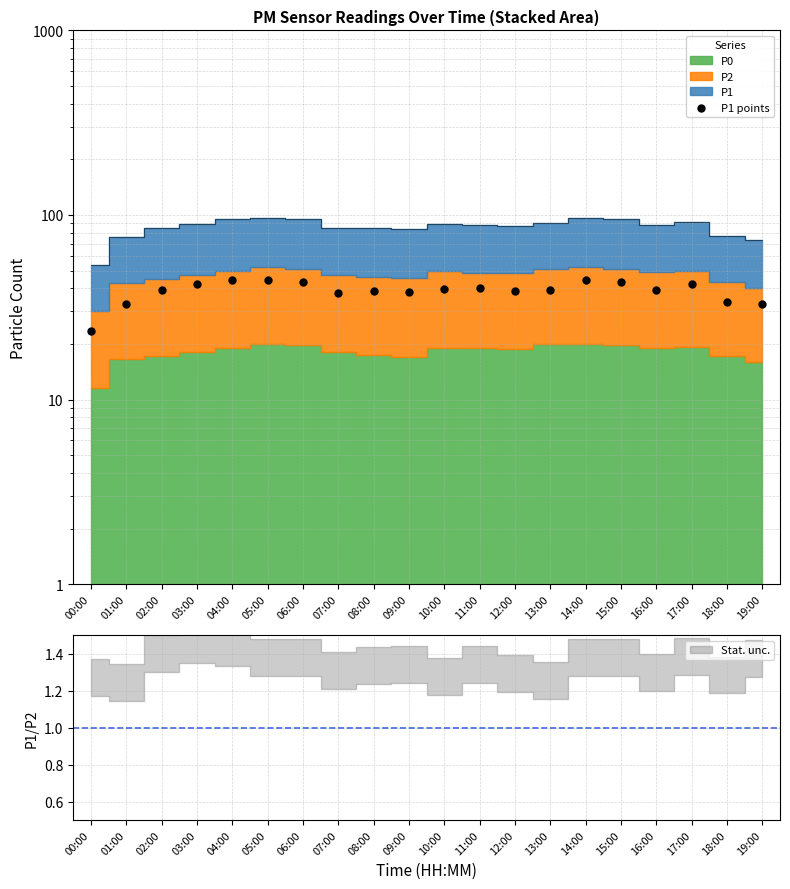

Approximately how many times larger is the value at 19:00 compared to 06:00?

0.8